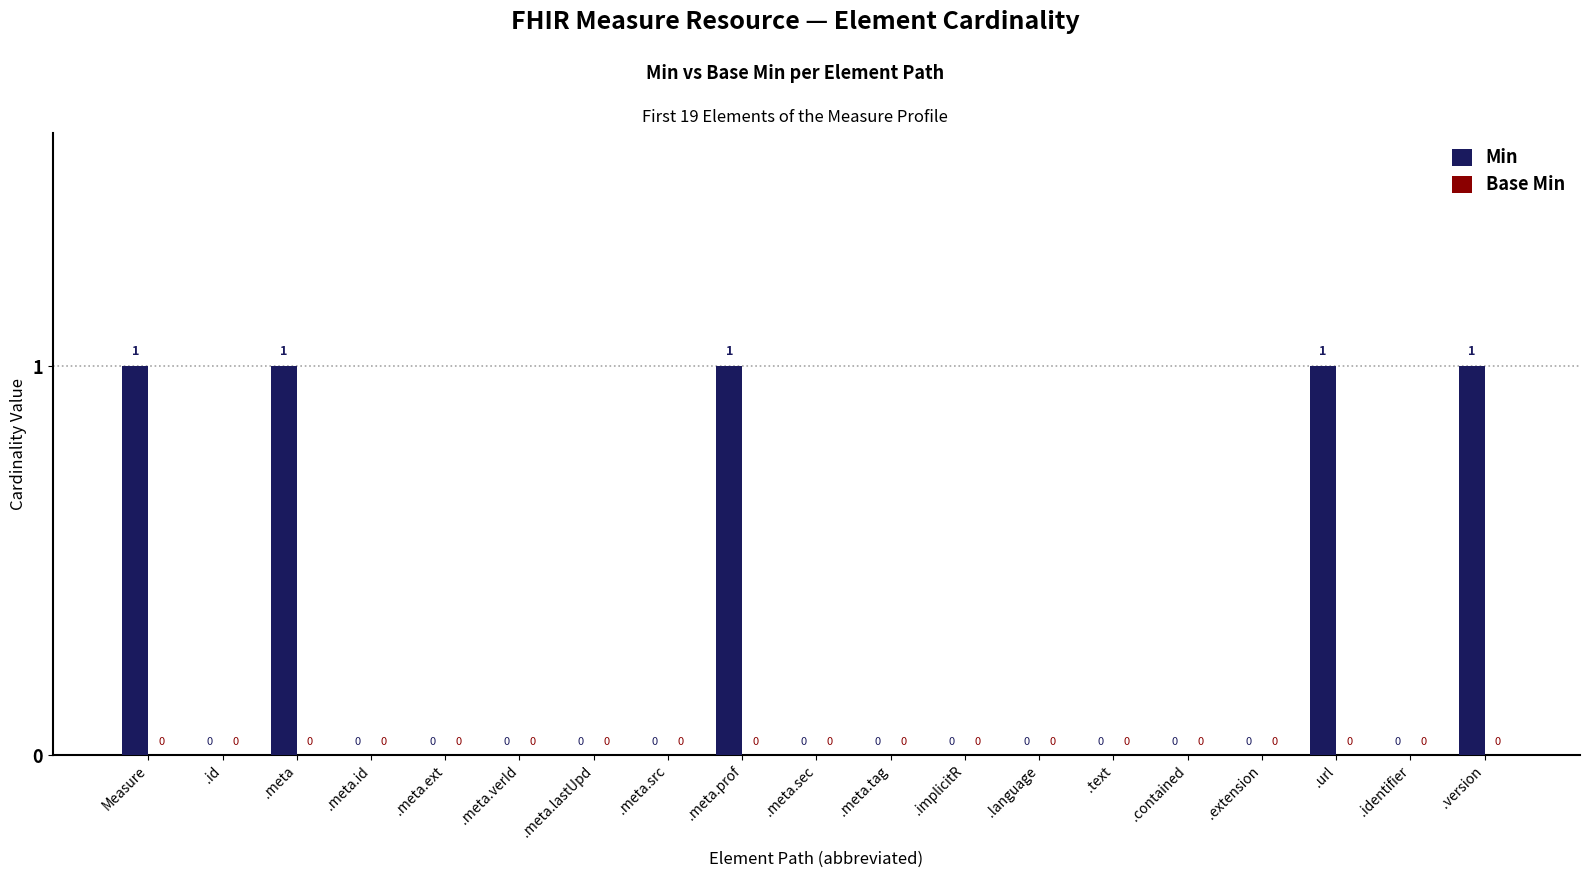

What is the sum of all values?

5